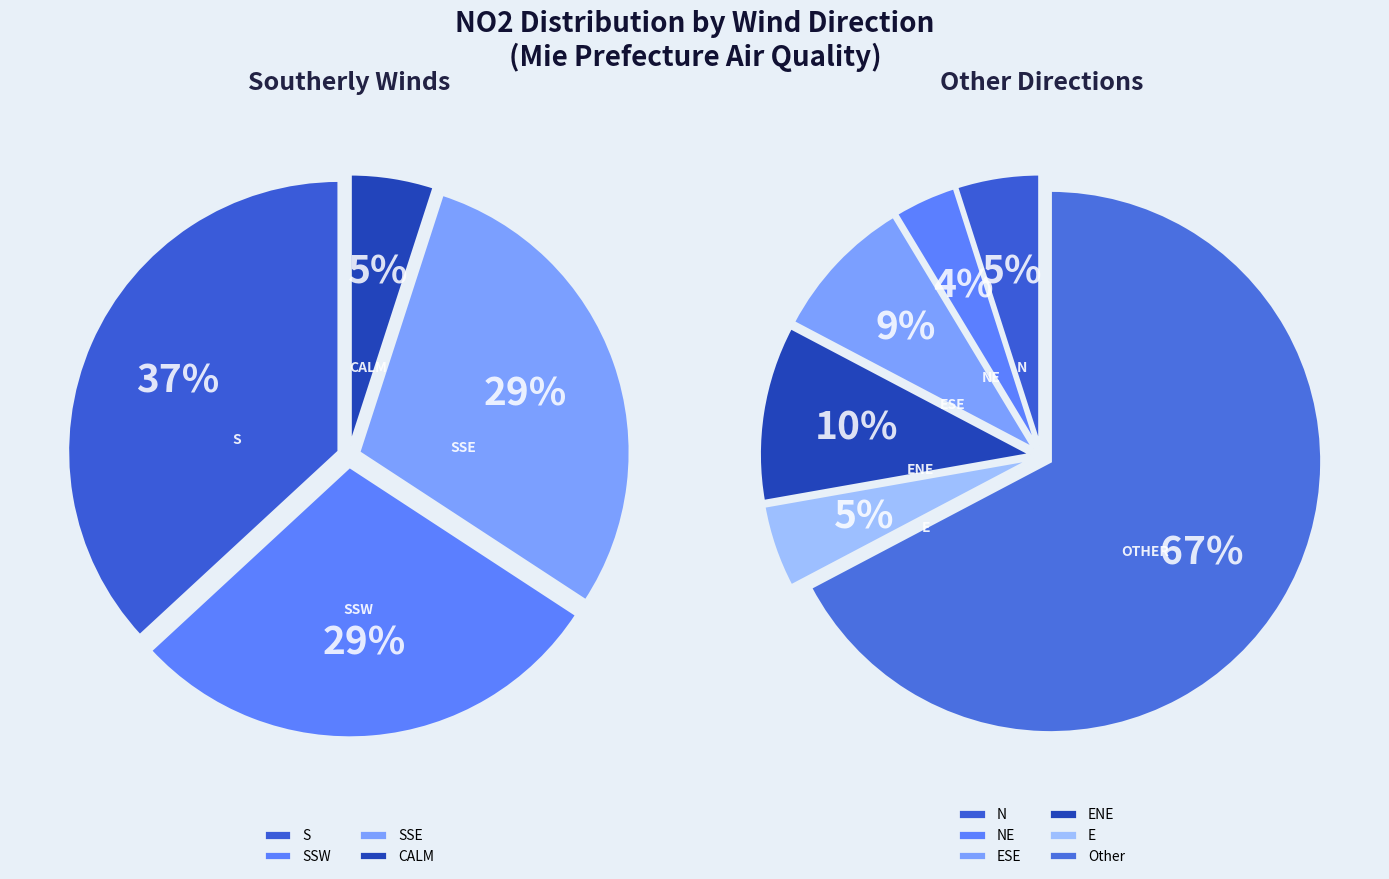

Which slice is the largest?

S